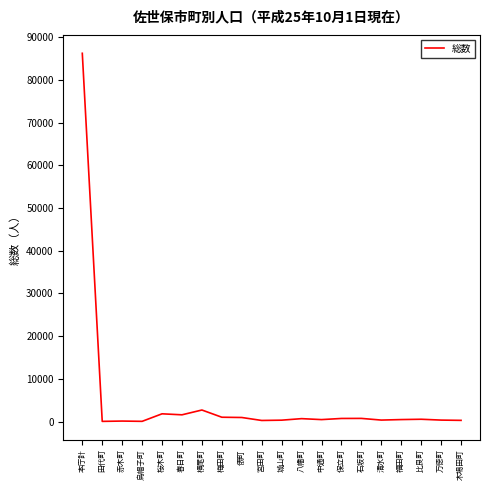

Does the chart have visible grid lines?

No